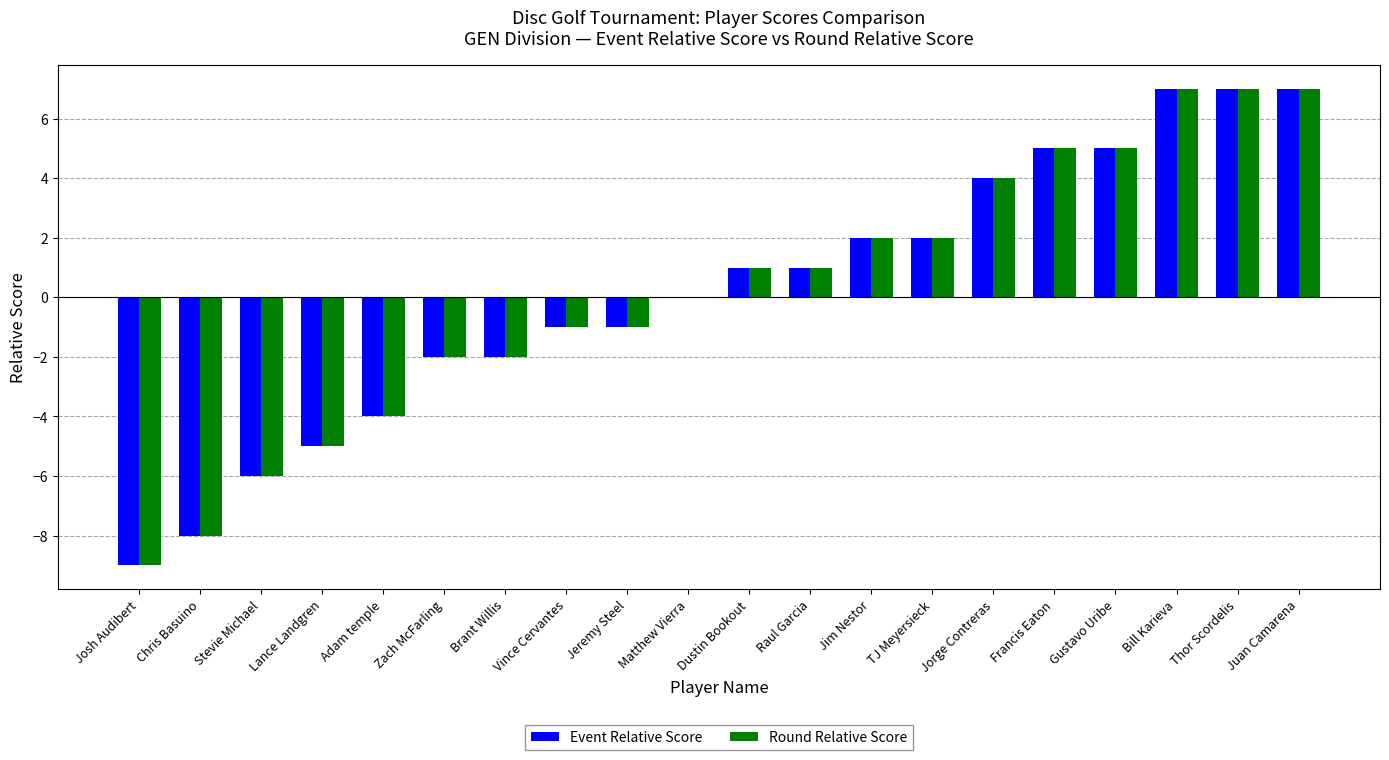

What is the sum of the Event Relative Score values at Thor Scordelis and Jeremy Steel?

6